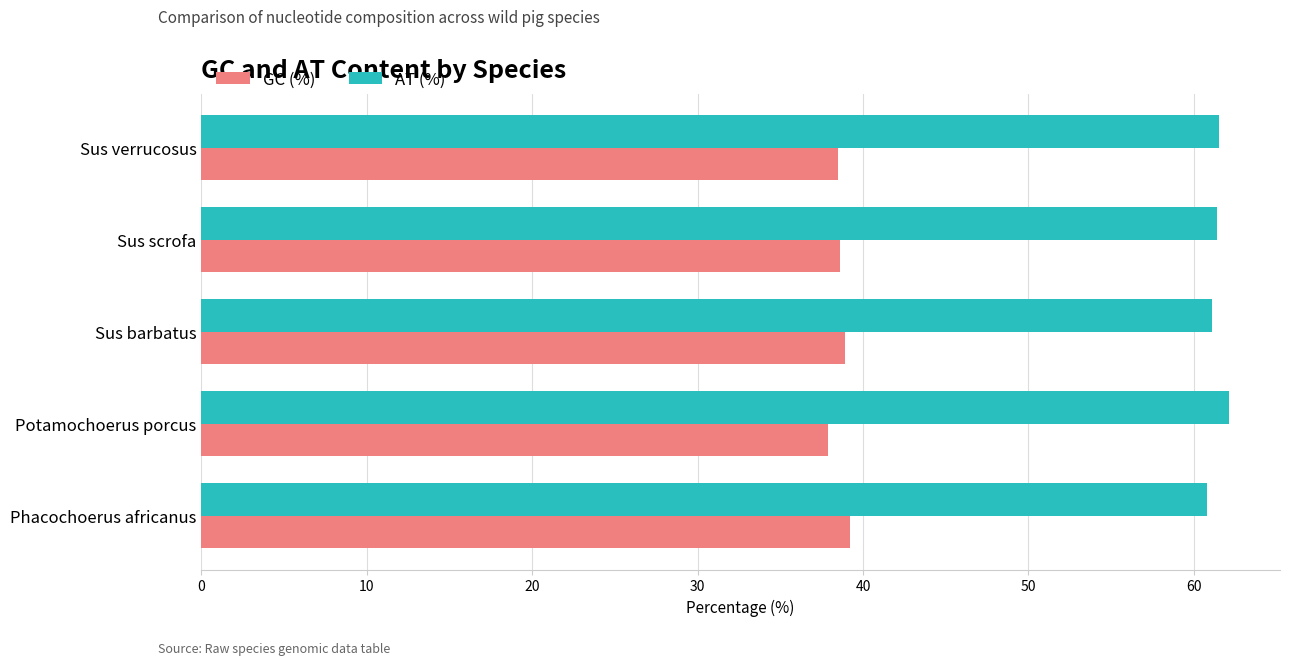

The value of GC (%) at Sus barbatus is 38.9. True or false?

True